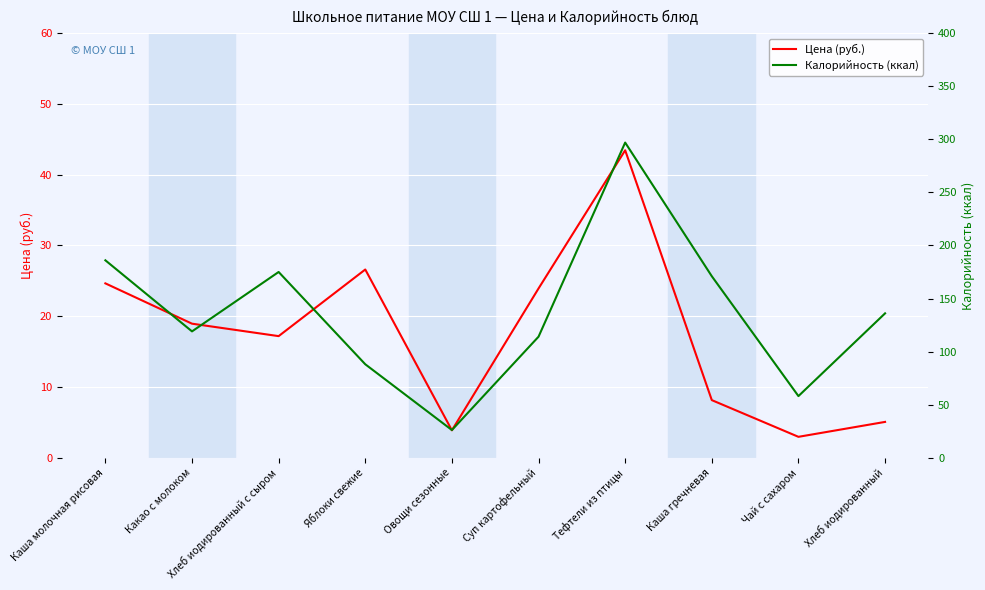

What is the difference between the Цена (руб.) values at Хлеб иодированный and Тефтели из птицы?

38.4